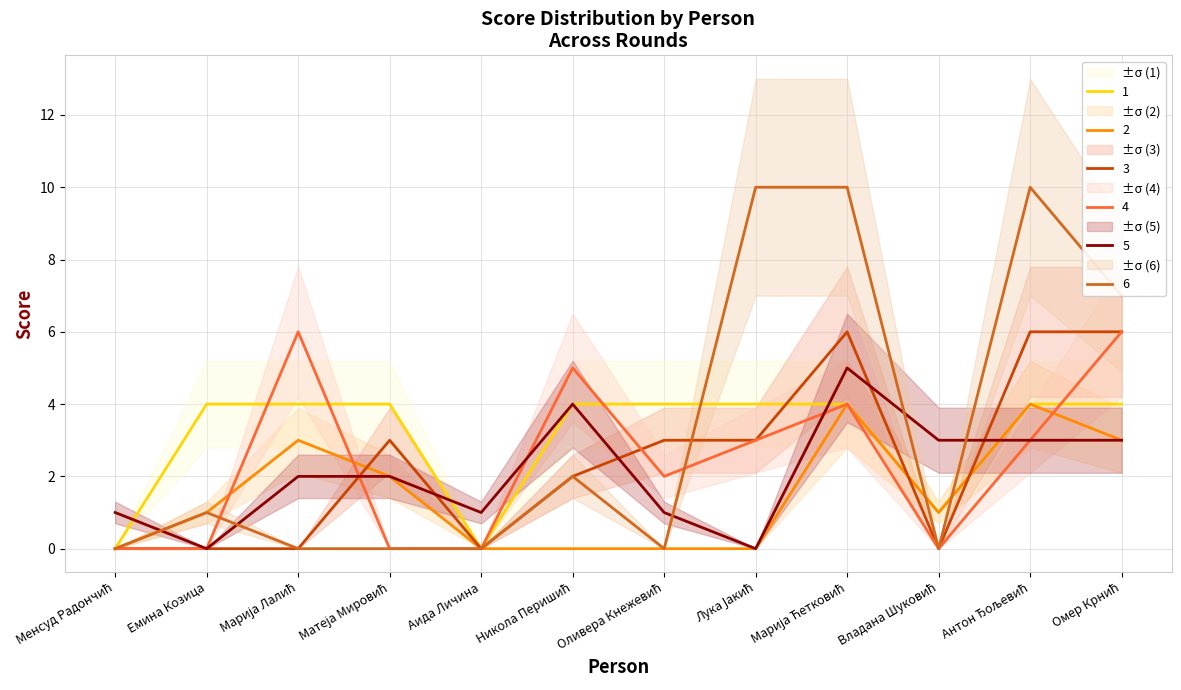

Count the number of data series in this chart.

6